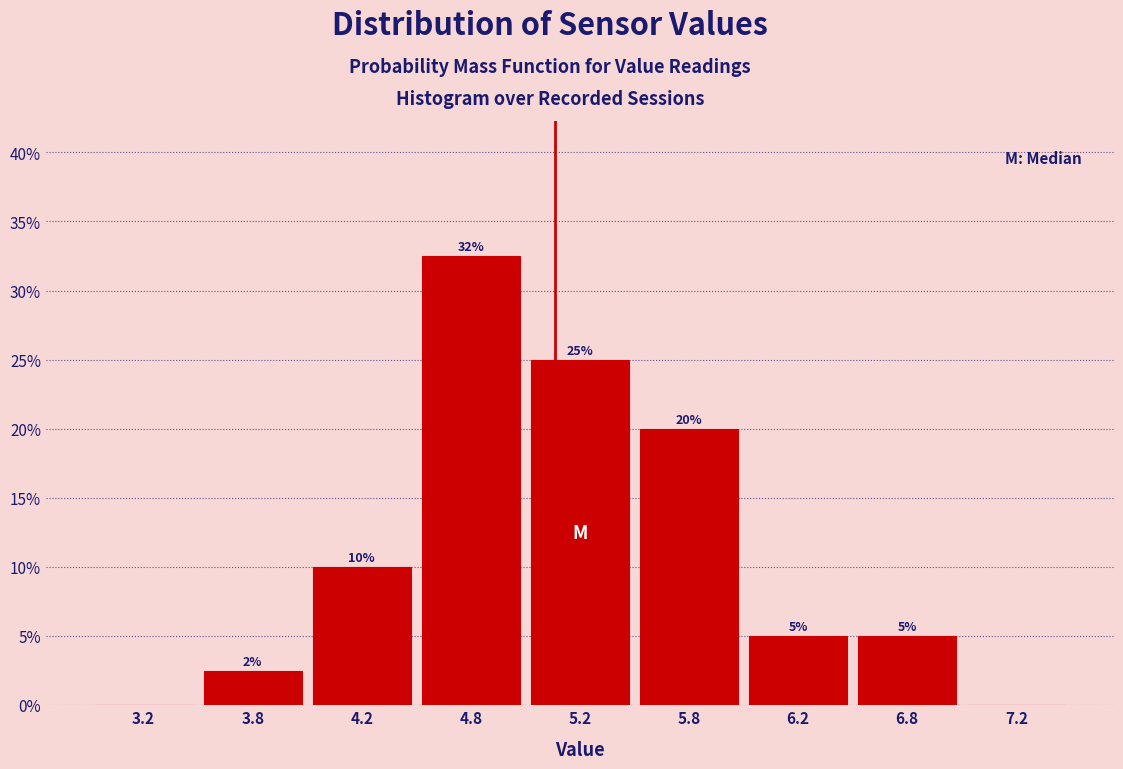

At which category does the chart reach its peak across all series?

4.8